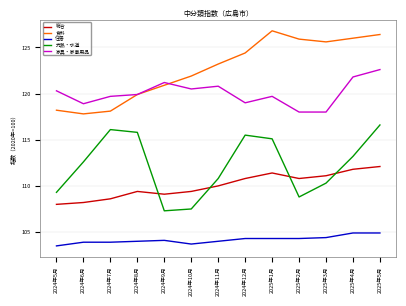

True or false: 家具・家事用品 and 住居 cross at least once.

False